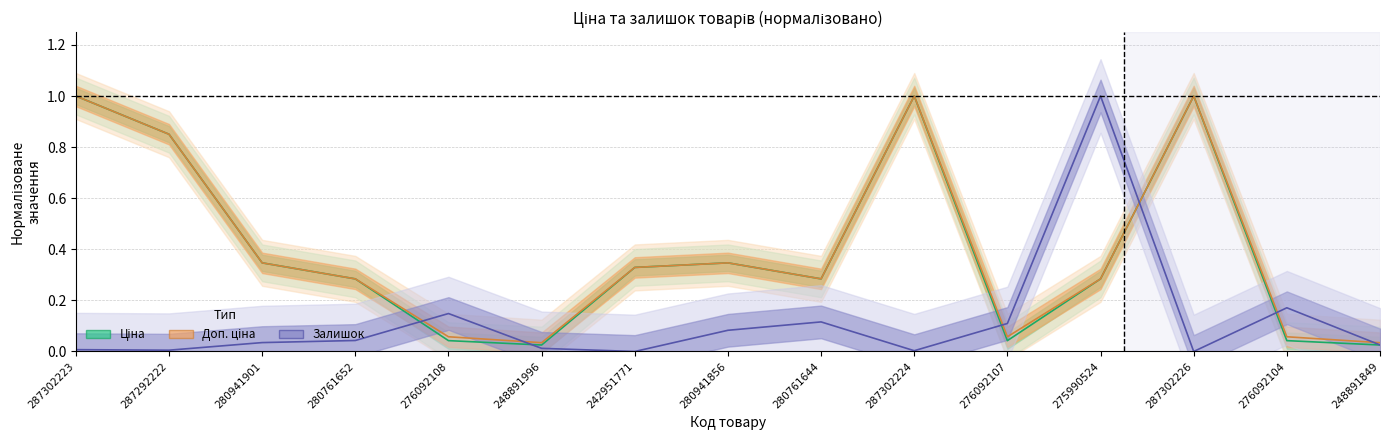

What is the approximate value of Доп. ціна at 242951771?

0.3